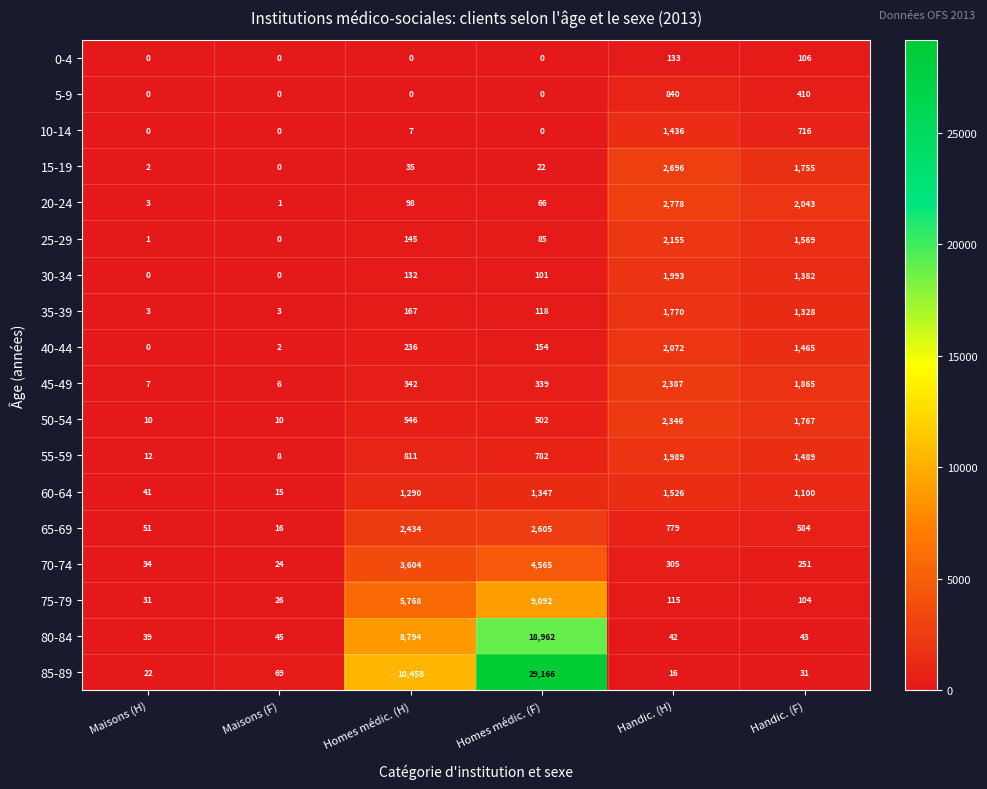

How many series are shown in this chart?

18